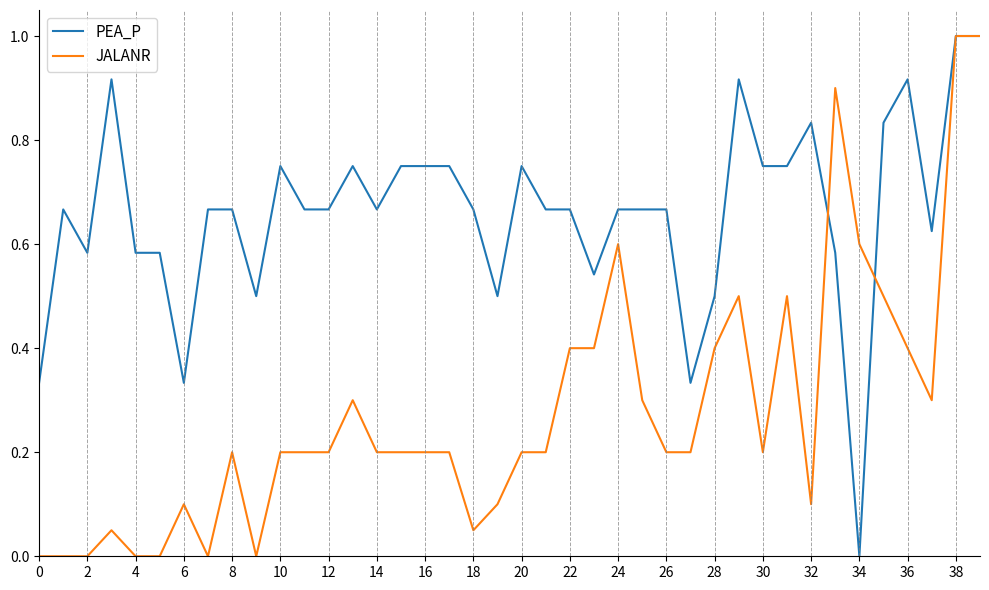

Which series has the largest total across all categories?

PEA_P